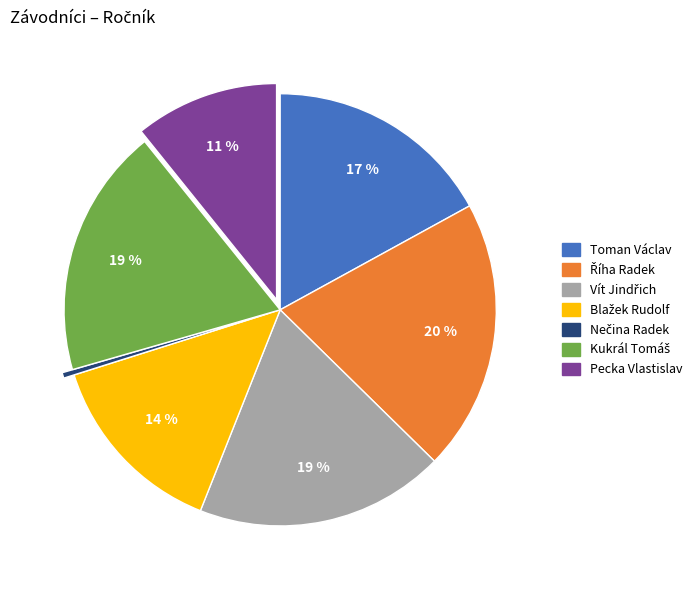

True or false: Pecka Vlastislav accounts for 18% of the total.

False